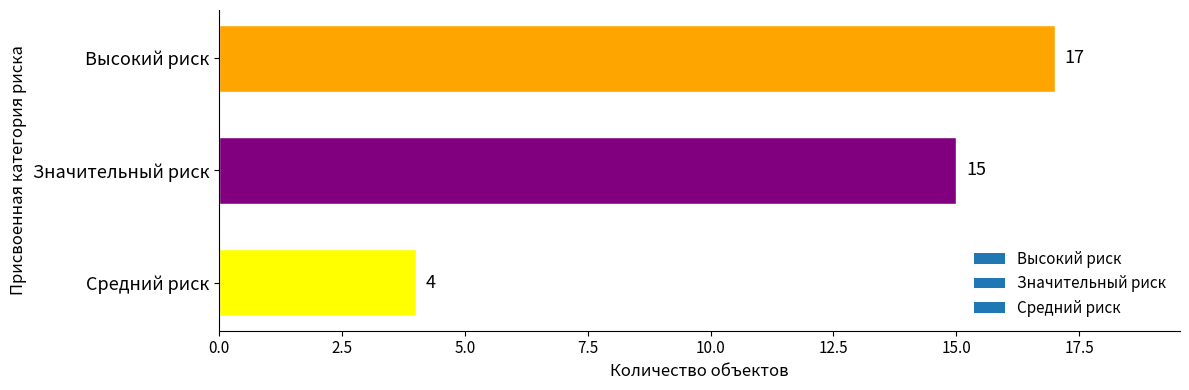

What is the difference between the values at Средний риск and Высокий риск?

13